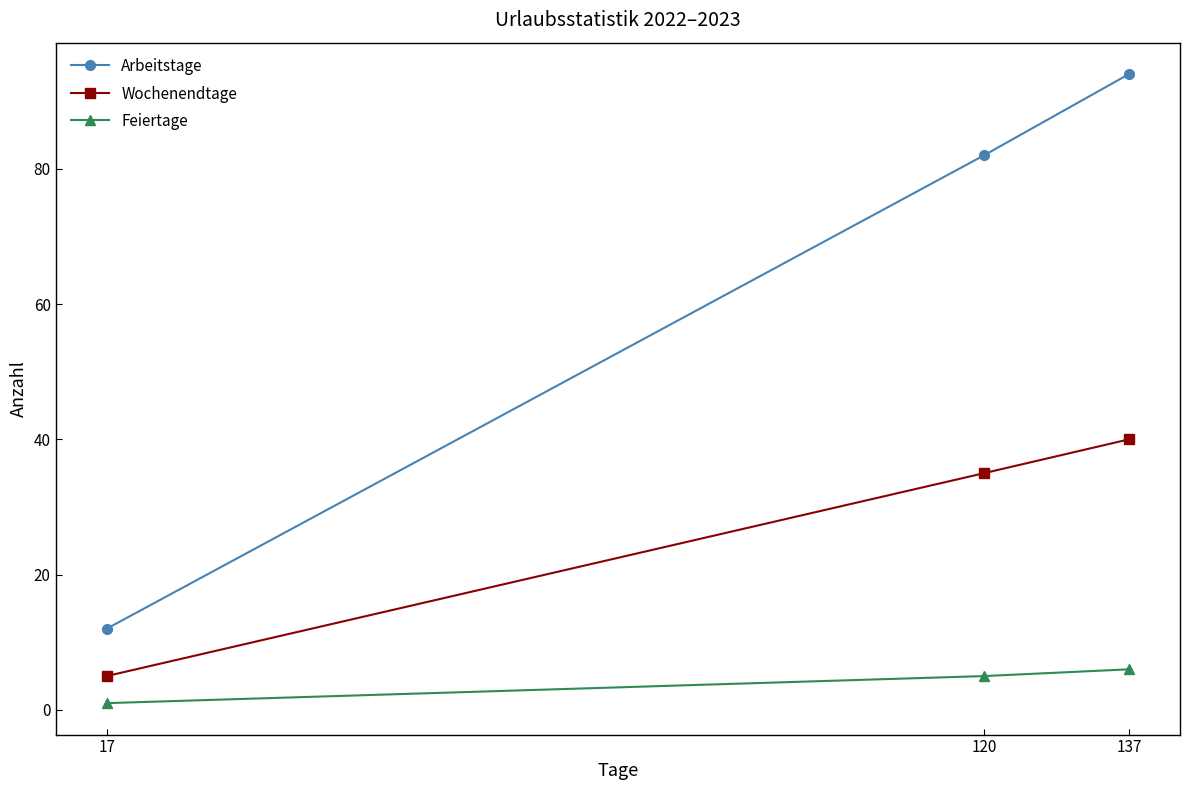

Reading right to left, list all the values displayed in this chart.

Arbeitstage: 137=94	120=82	17=12
Wochenendtage: 137=40	120=35	17=5
Feiertage: 137=6	120=5	17=1